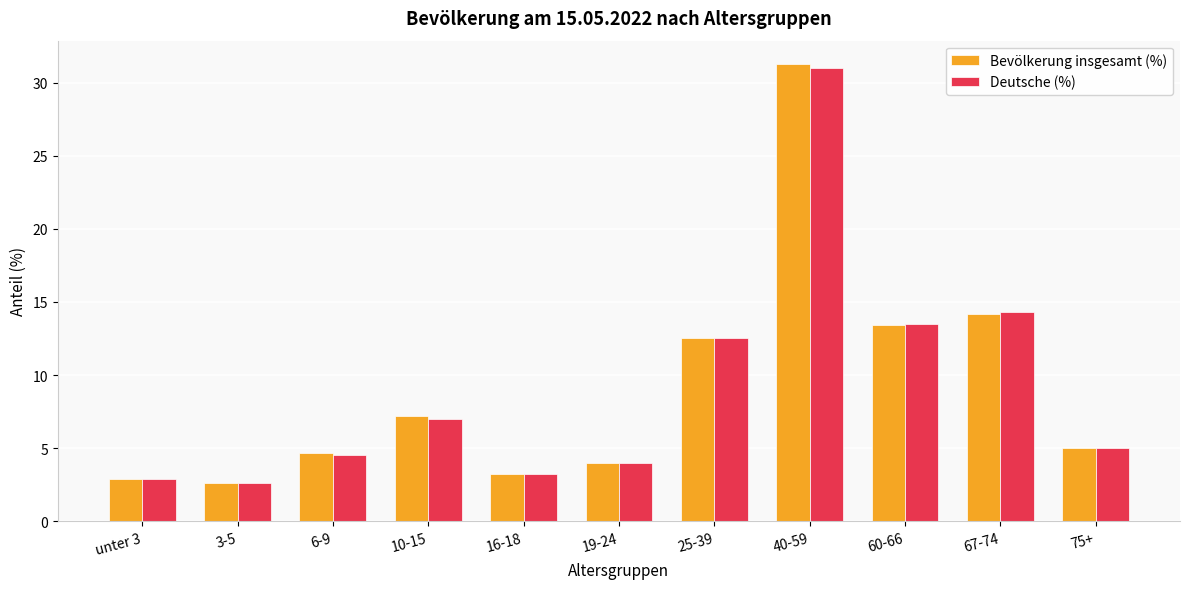

List the labels in order of Deutsche (%) value, smallest first.

3-5, unter 3, 16-18, 19-24, 6-9, 75+, 10-15, 25-39, 60-66, 67-74, 40-59